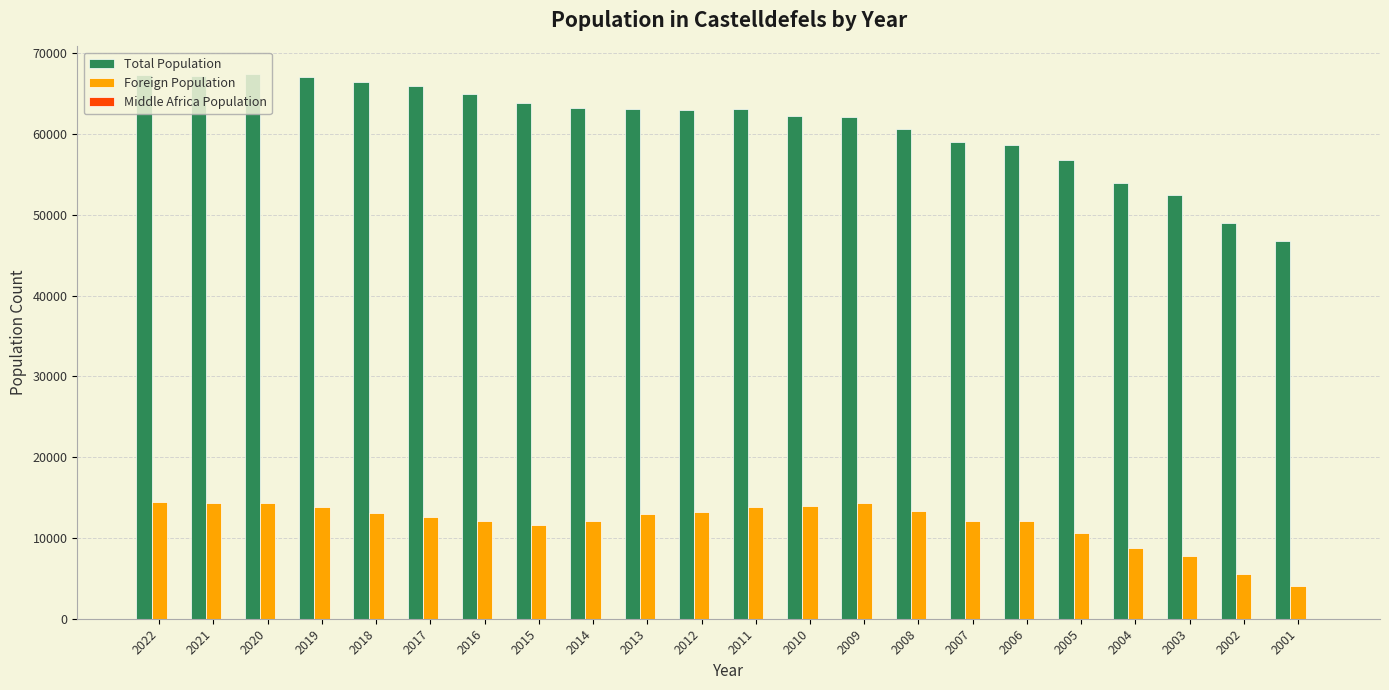

Is it true that Foreign Population equals 17372 at 2016?

False